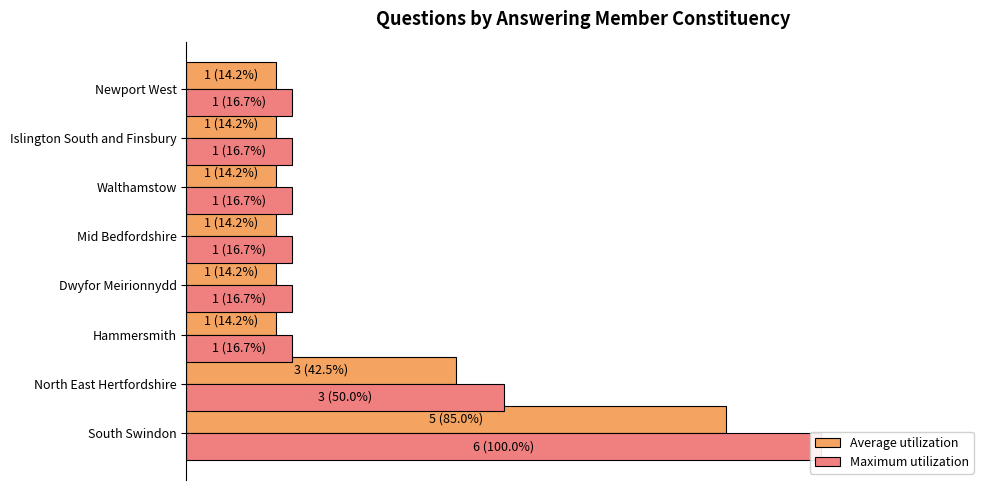

Is it true that Average utilization equals 0.1 at Walthamstow?

True